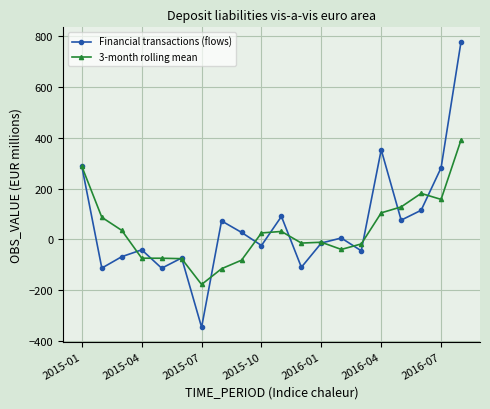

List the series in order of their peak value, highest first.

Financial transactions (flows), 3-month rolling mean